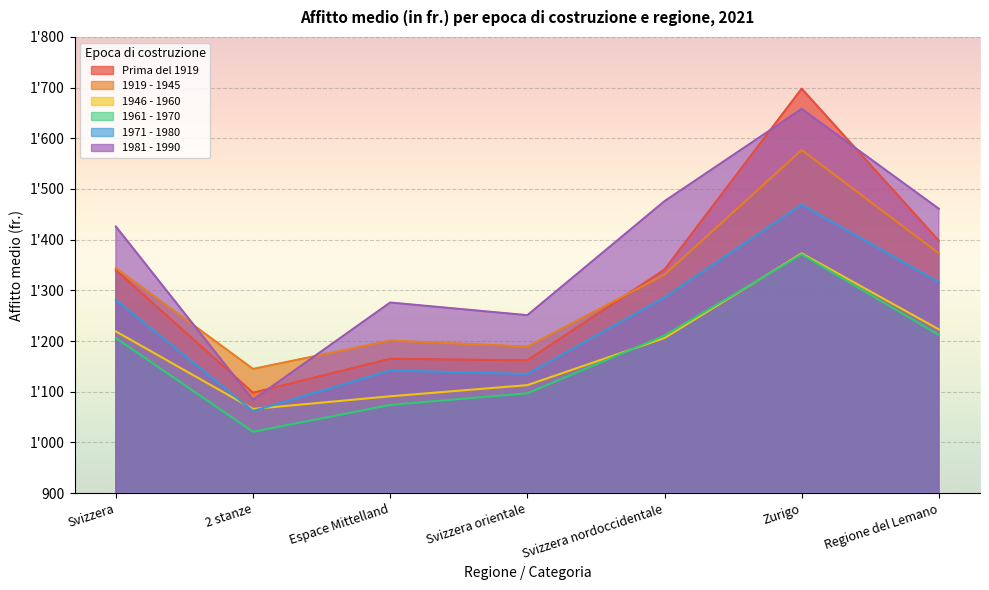

How many lines are shown in the chart?

6